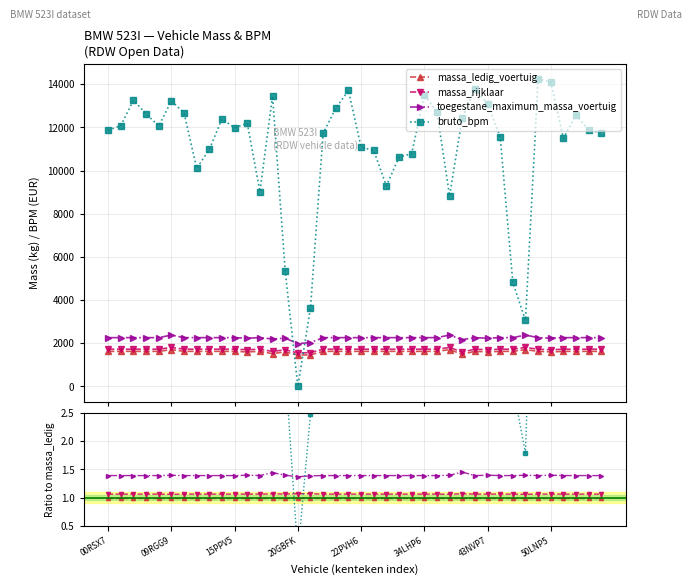

How many distinct data groups are displayed?

4